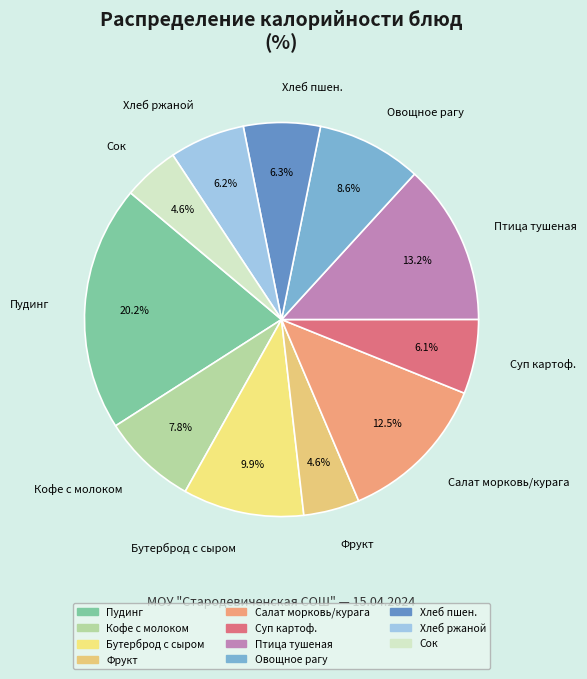

Does any single category account for the majority?

No